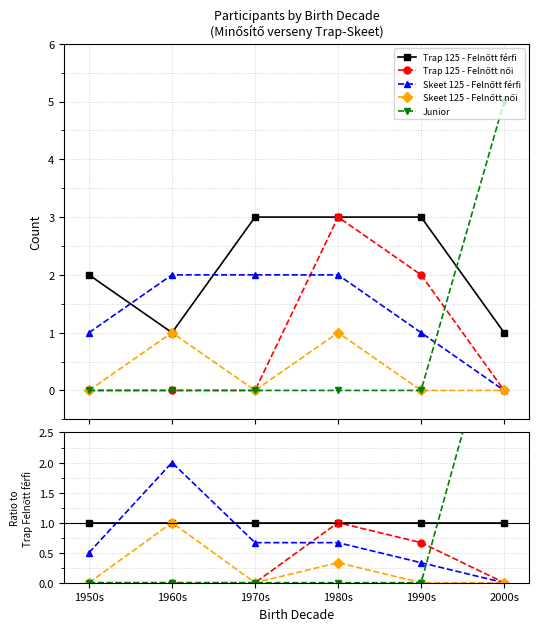

Between 1990s and 1960s, which is larger?

1990s